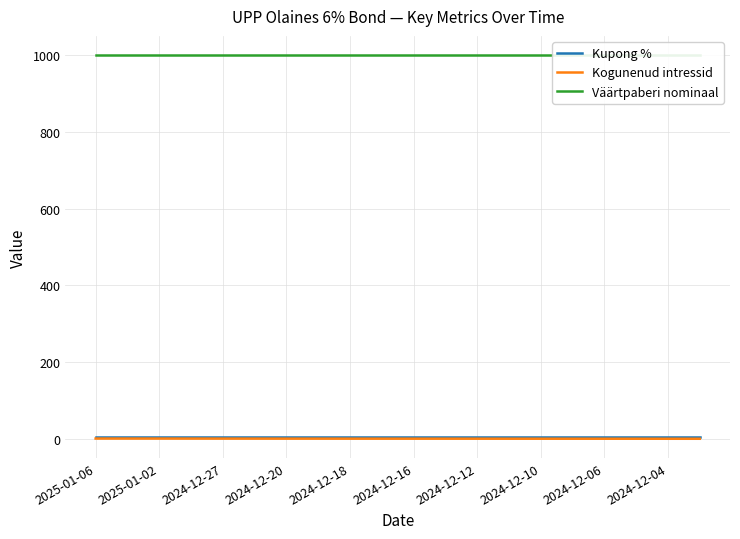

Which series changed the most between 2025-01-02 and 19?

Kogunenud intressid